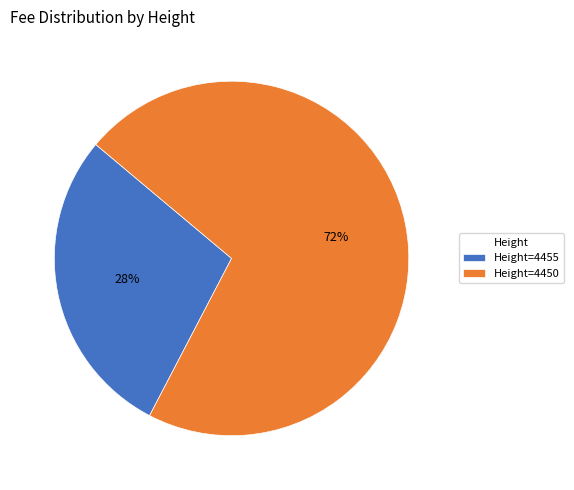

How many slices are in this pie chart?

2